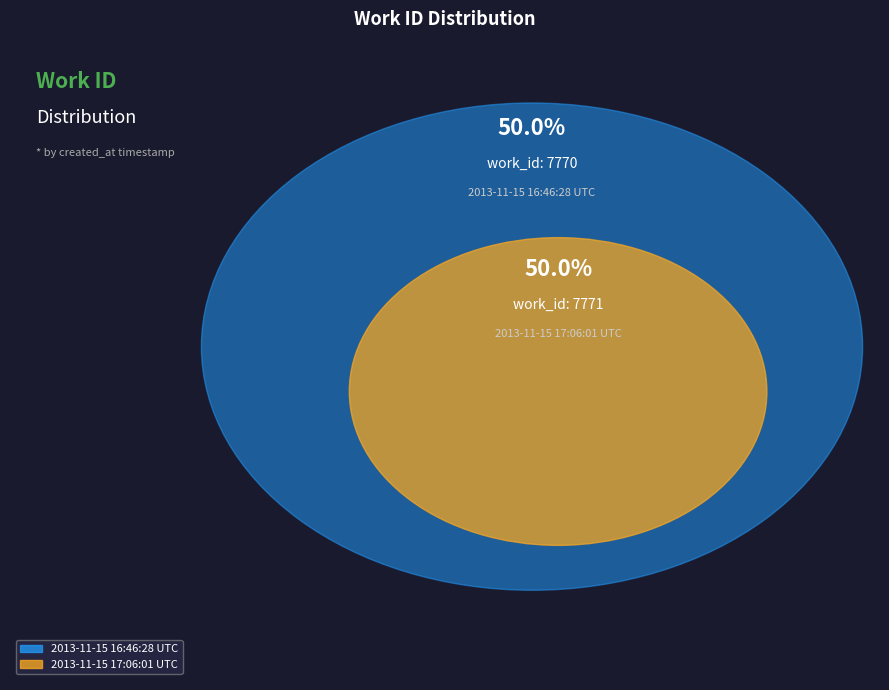

What percentage is NOT represented by 2013-11-15 17:06:01 UTC?

50.0%